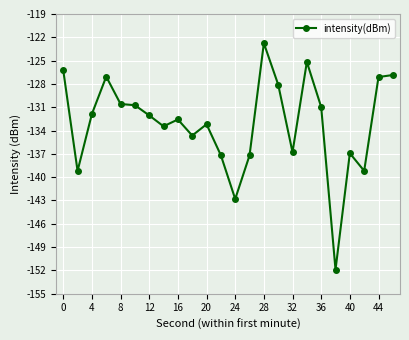

What is the greatest value displayed?

-122.8